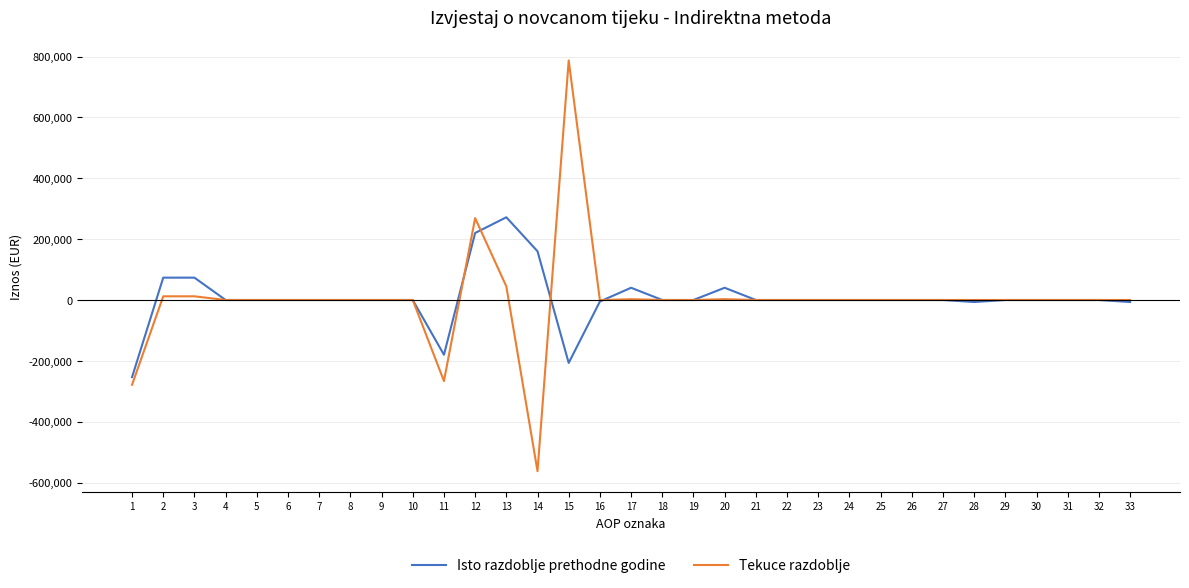

Which series changed the most between 16 and 17?

Isto razdoblje prethodne godine